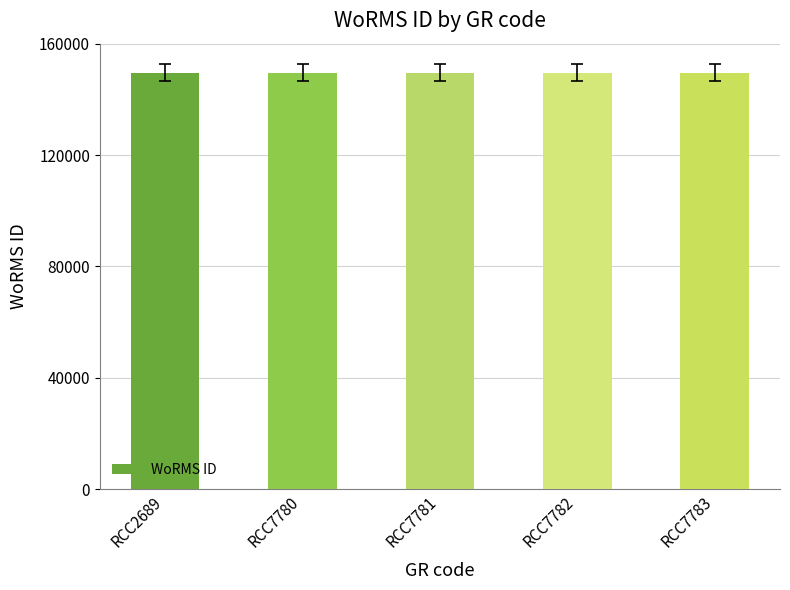

What is the greatest value displayed?

149538